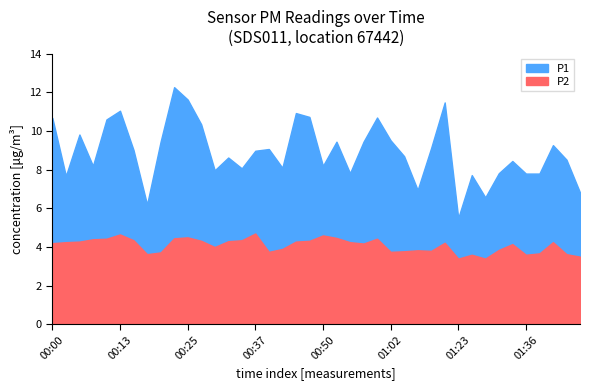

How many values in the P1 series exceed 8?

28